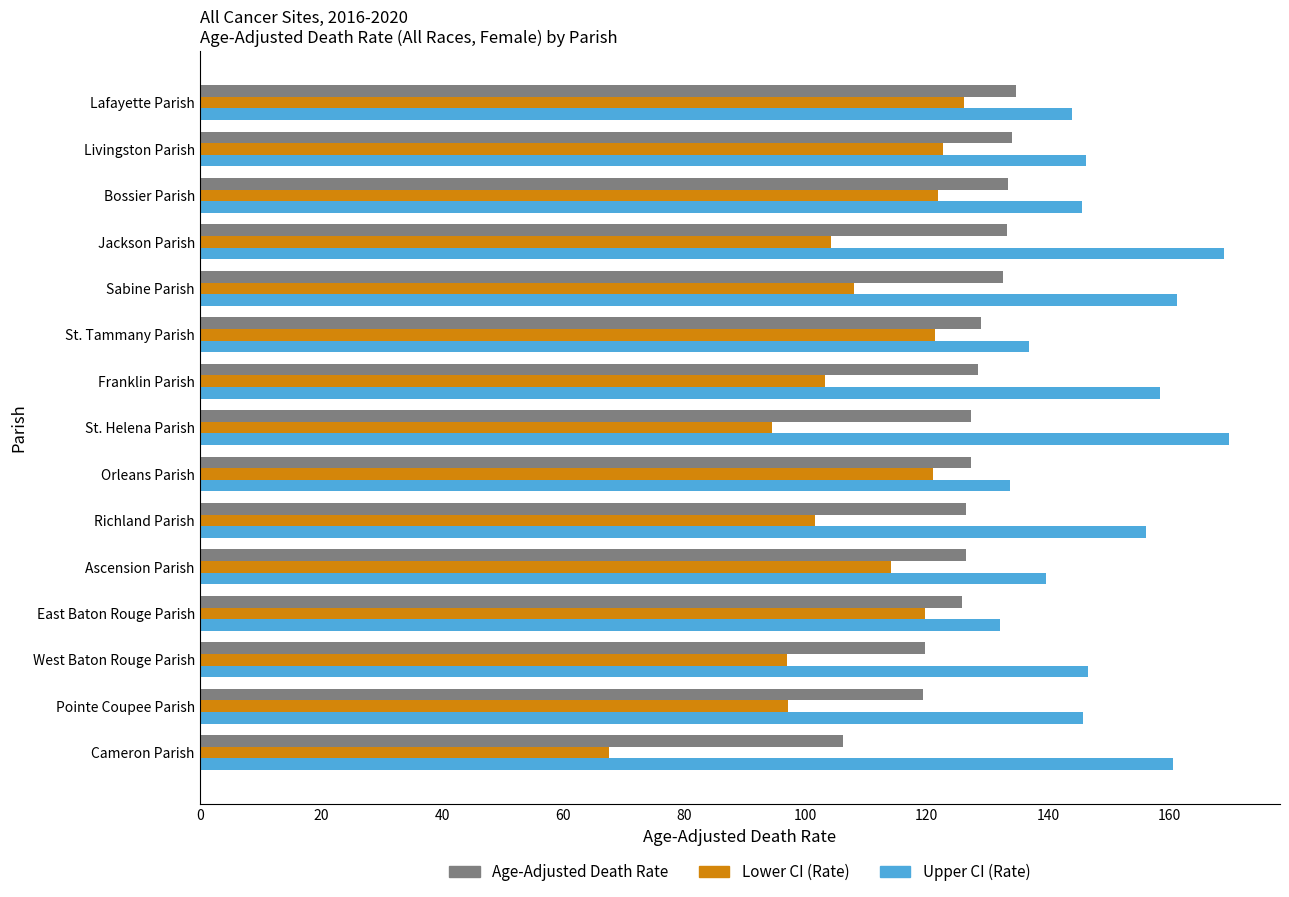

Rank the series by their maximum value, from highest to lowest.

Upper CI (Rate), Age-Adjusted Death Rate, Lower CI (Rate)